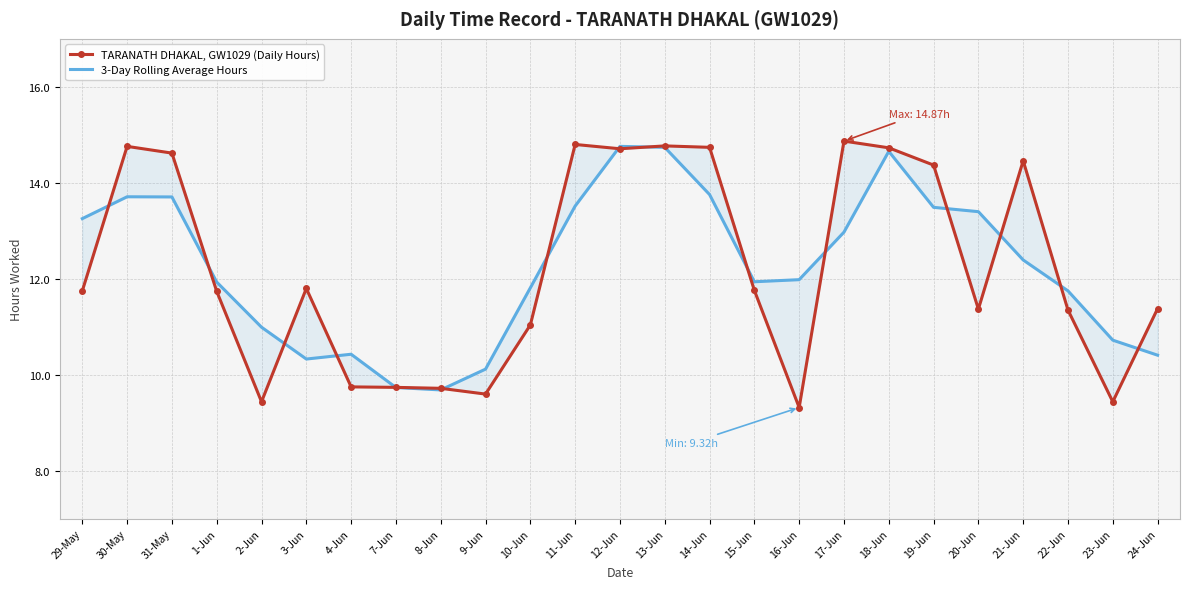

What is the approximate value of 3-Day Rolling Average Hours at 16-Jun?

12.0